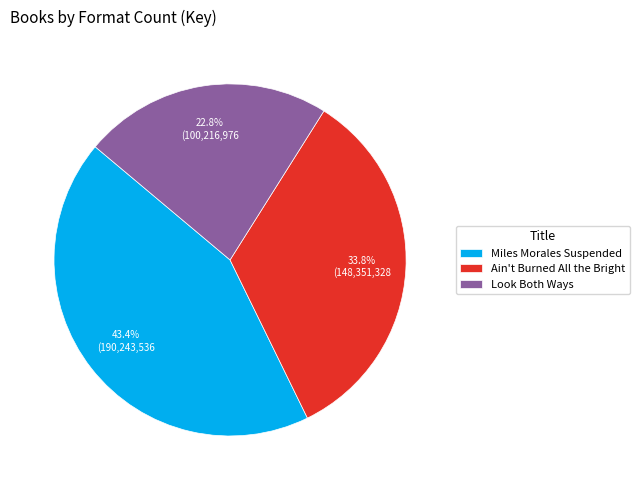

To the nearest percent, what is the difference between the largest and smallest slice percentages?

21%